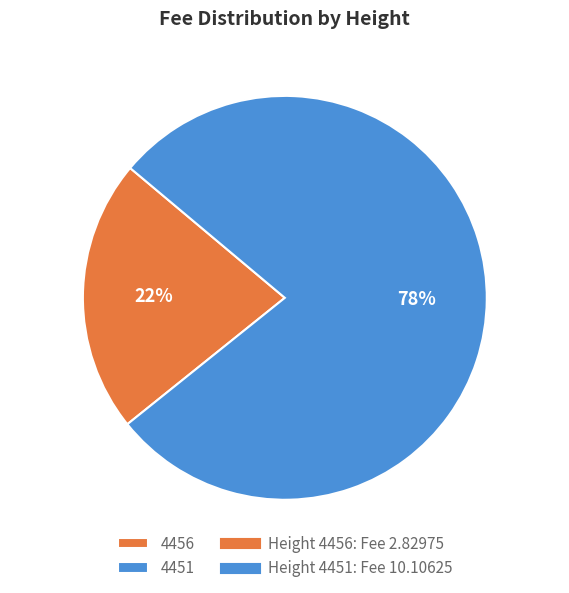

To the nearest percent, what portion does 4456 represent?

22%